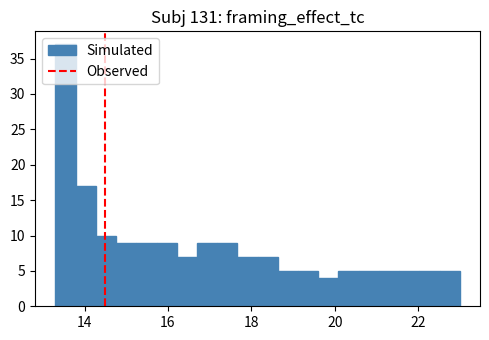

Around what value on the x-axis is the tallest bar? Give the approximate position of its centre, as read against the axis.

13.6